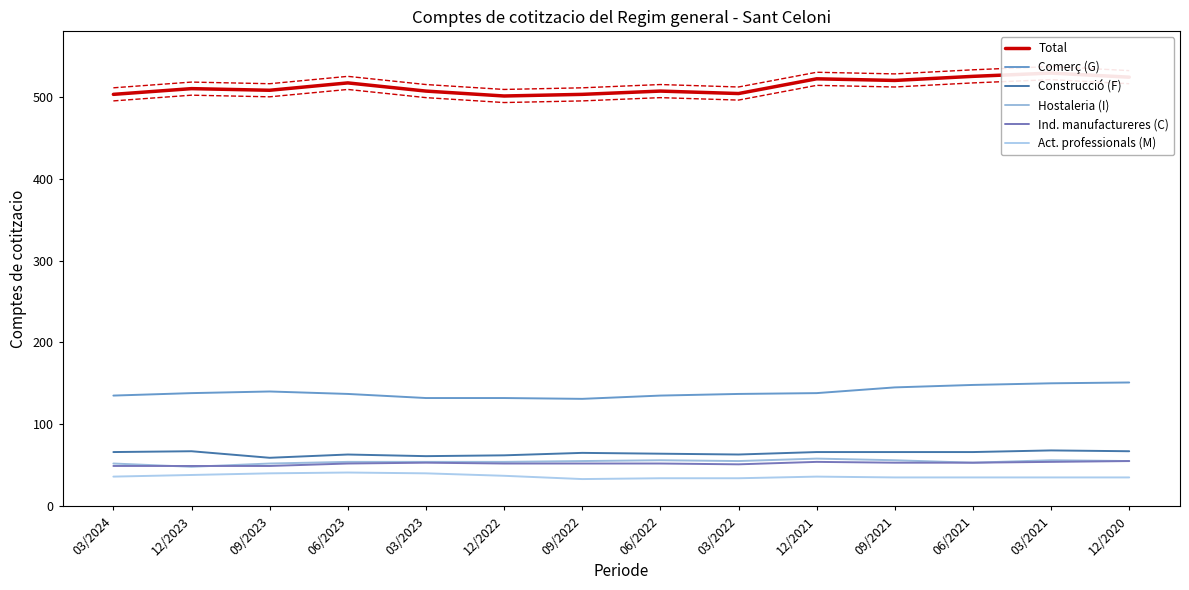

True or false: Hostaleria (I) and Comerç (G) intersect in this chart.

False